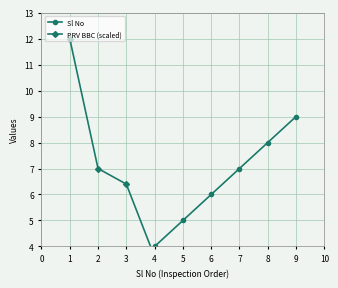

What is the greatest value displayed?

12.0